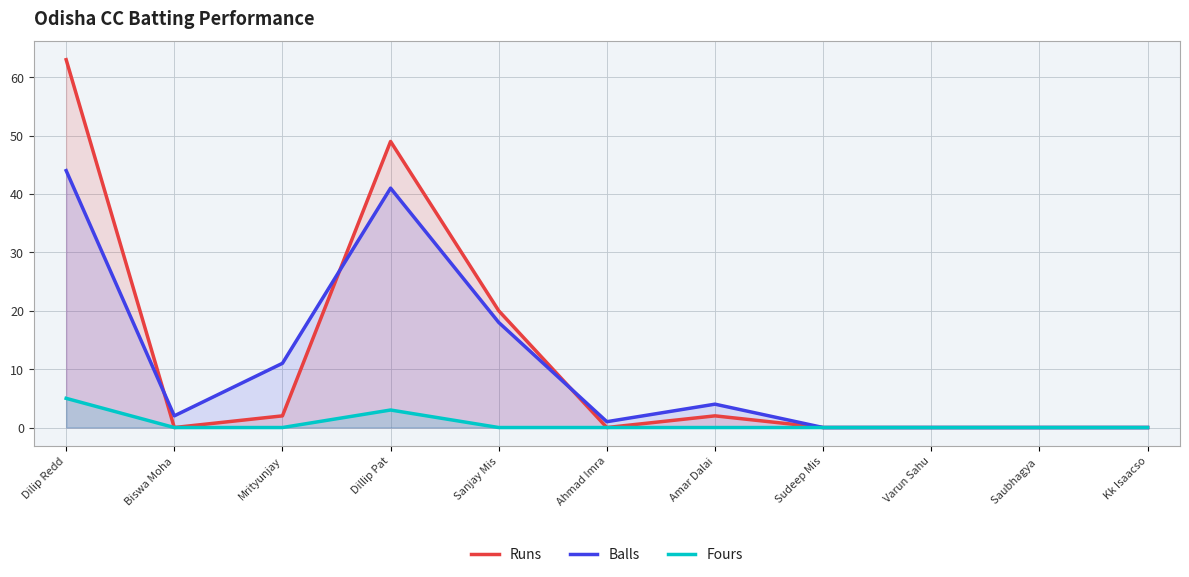

True or false: Fours has more than 1 interior local peaks.

False